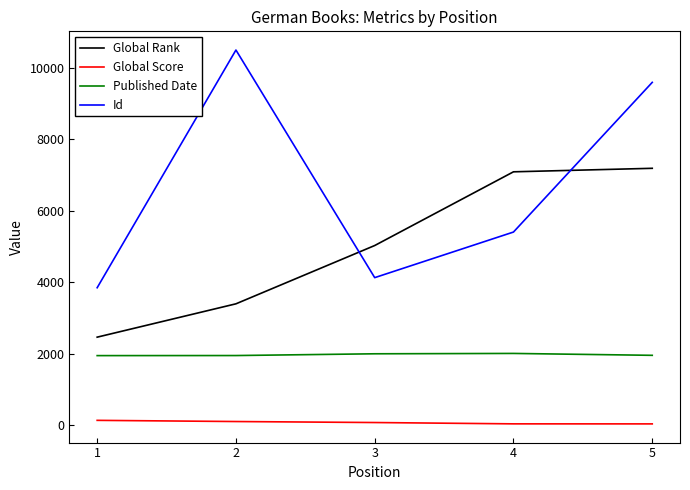

The Id series shows 5409 at 4. True or false?

True